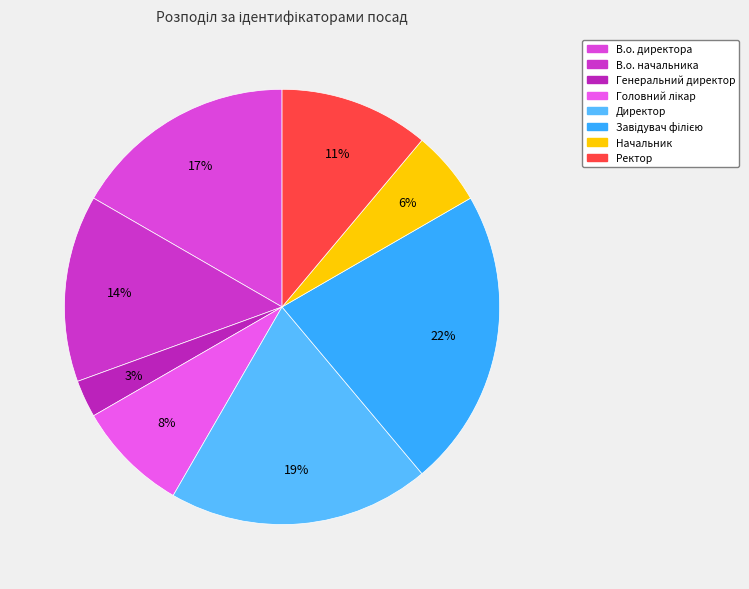

How many slices are in this pie chart?

8